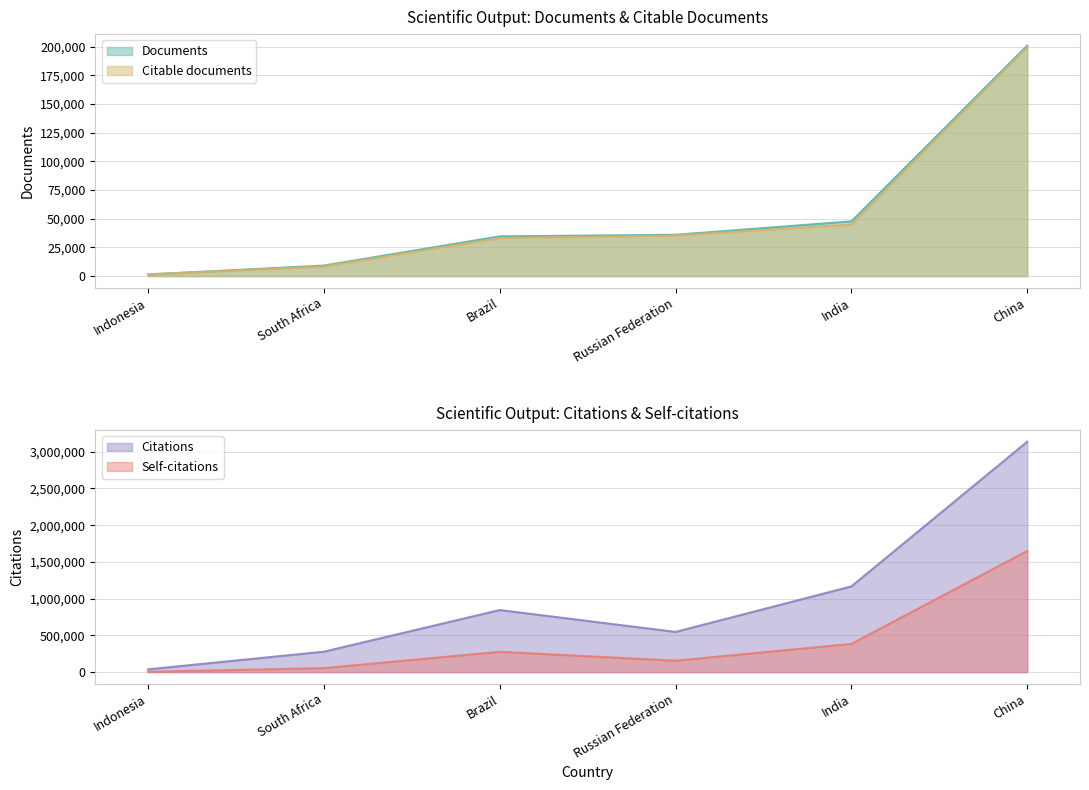

At which label does Self-citations reach its peak?

China